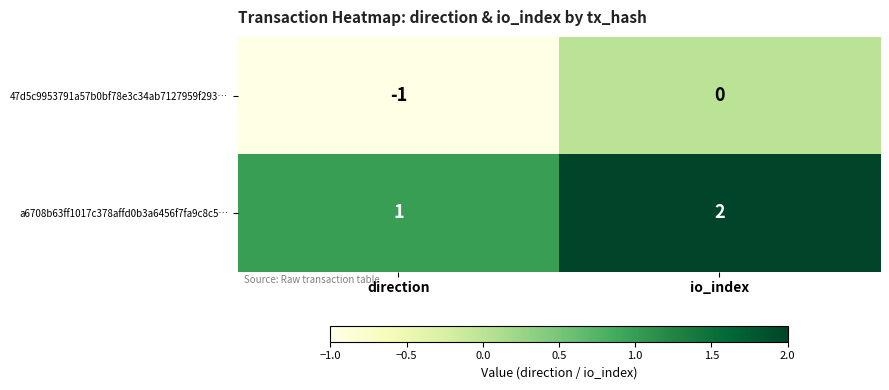

Reading right to left, transcribe all the data shown in this chart.

47d5c9953791a57b0bf78e3c34ab7127959f293…: io_index=0	direction=-1
a6708b63ff1017c378affd0b3a6456f7fa9c8c5…: io_index=2	direction=1